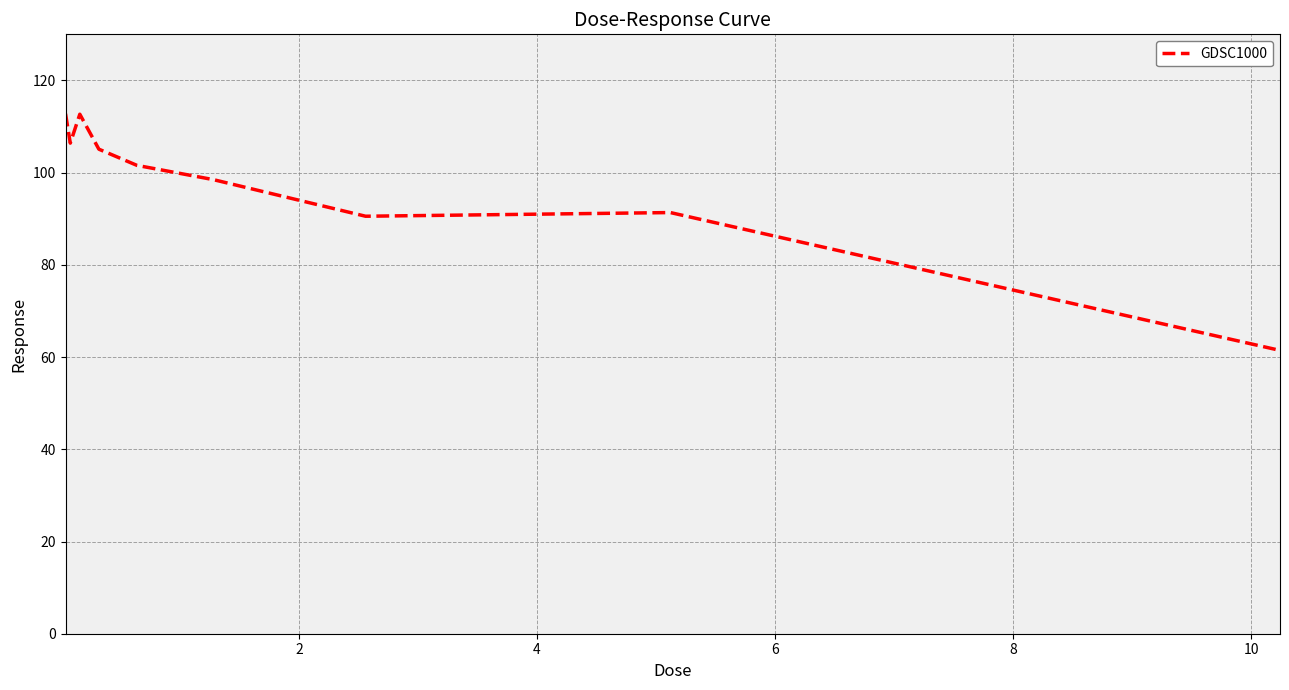

Does the chart have visible grid lines?

Yes